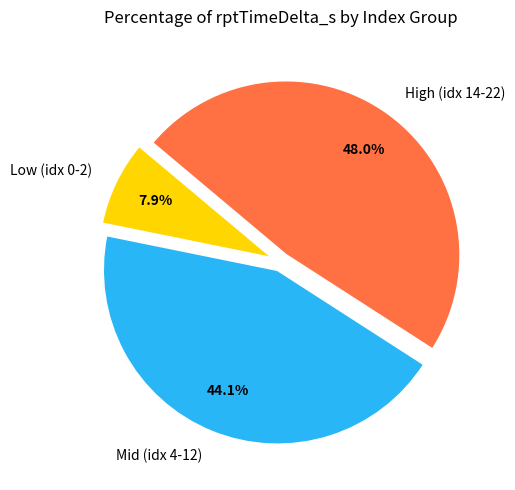

How many segments does this pie chart have?

3